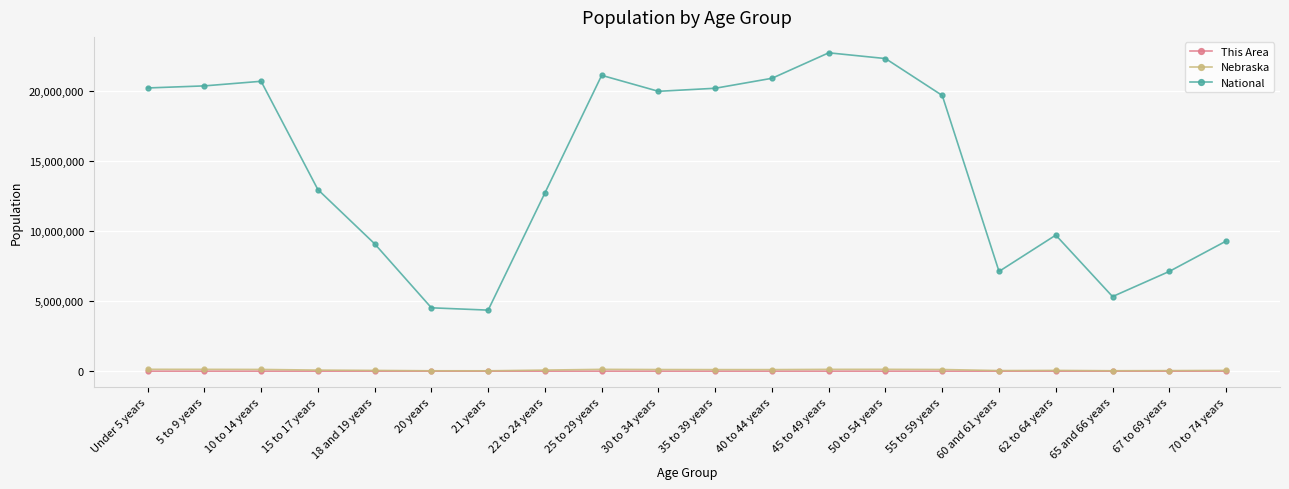

In This Area, how many points are higher than both neighbors (excluding endpoints)?

6